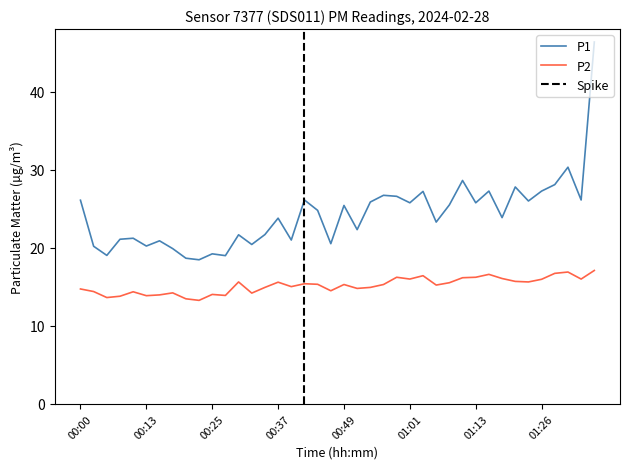

What is the maximum value shown in the chart?

46.4